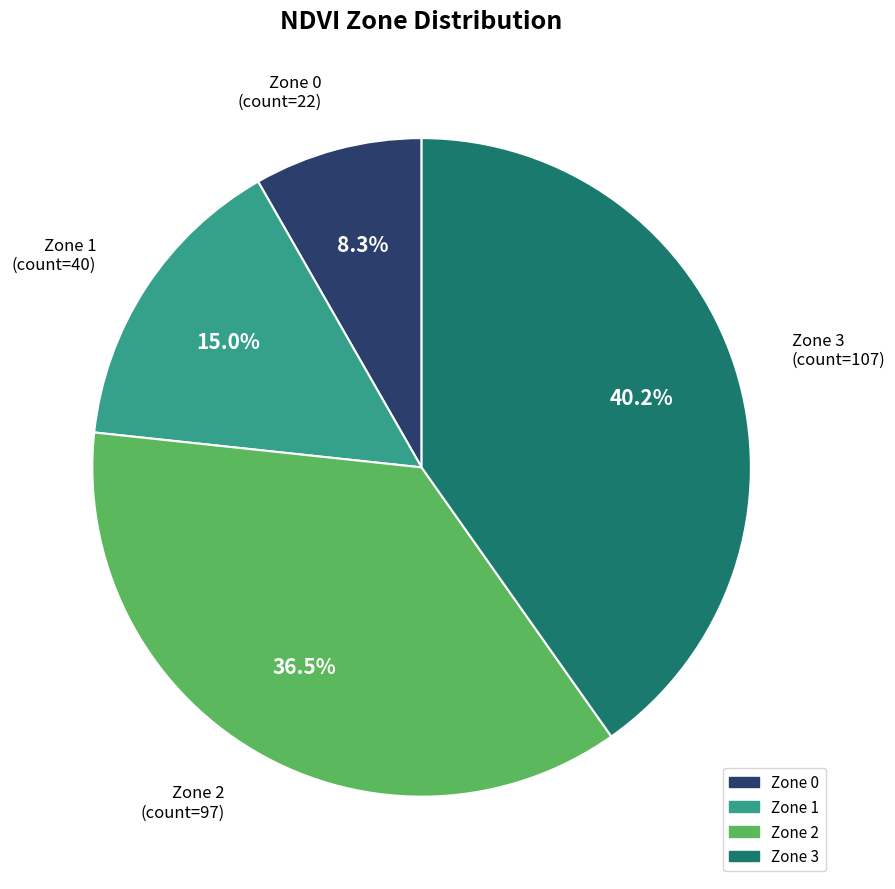

Is Zone 2 the majority of the pie?

No